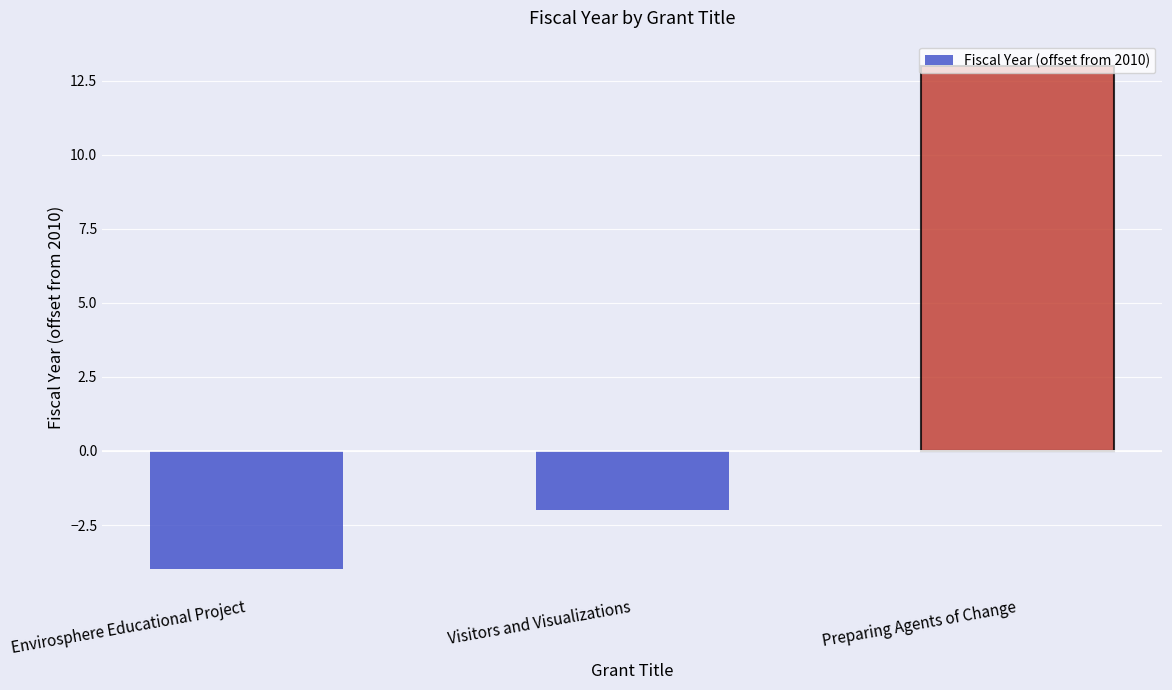

Are the bars horizontal?

No